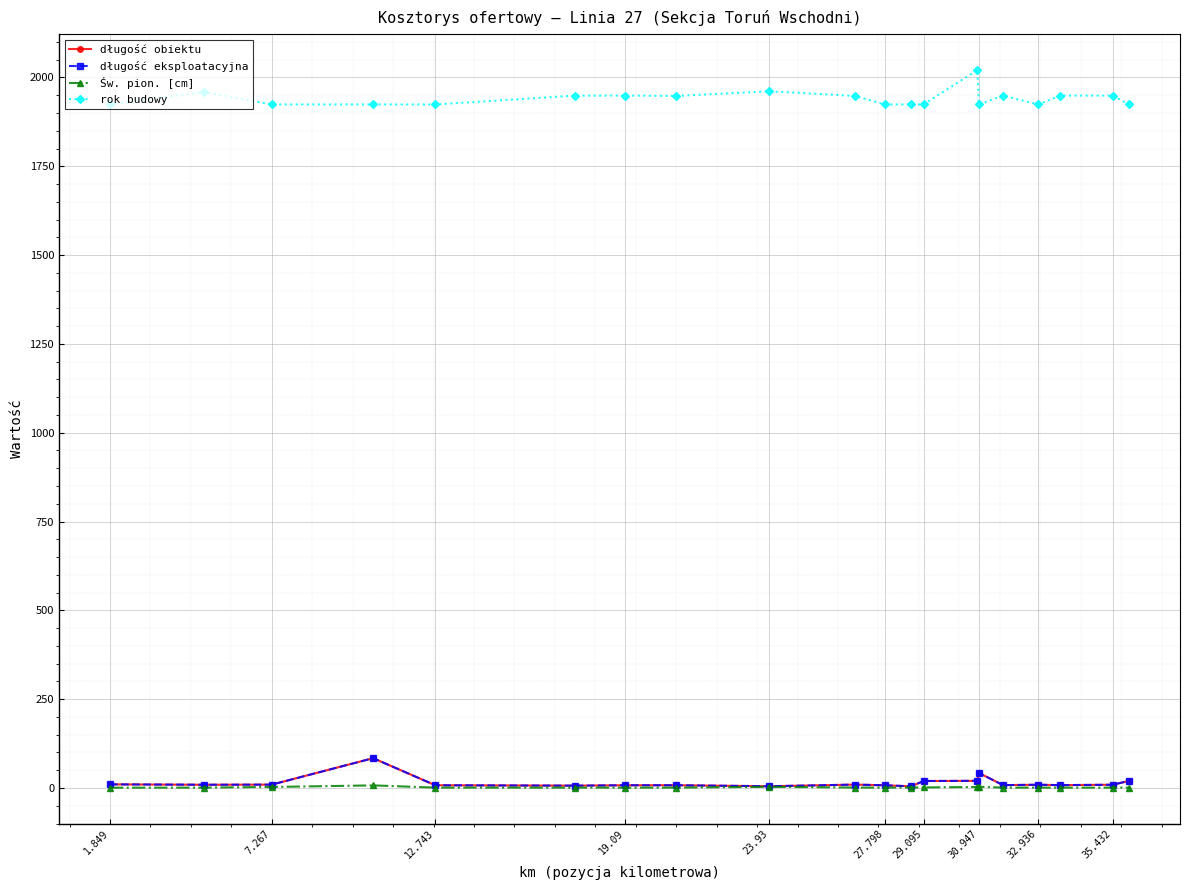

How many lines are shown in the chart?

4